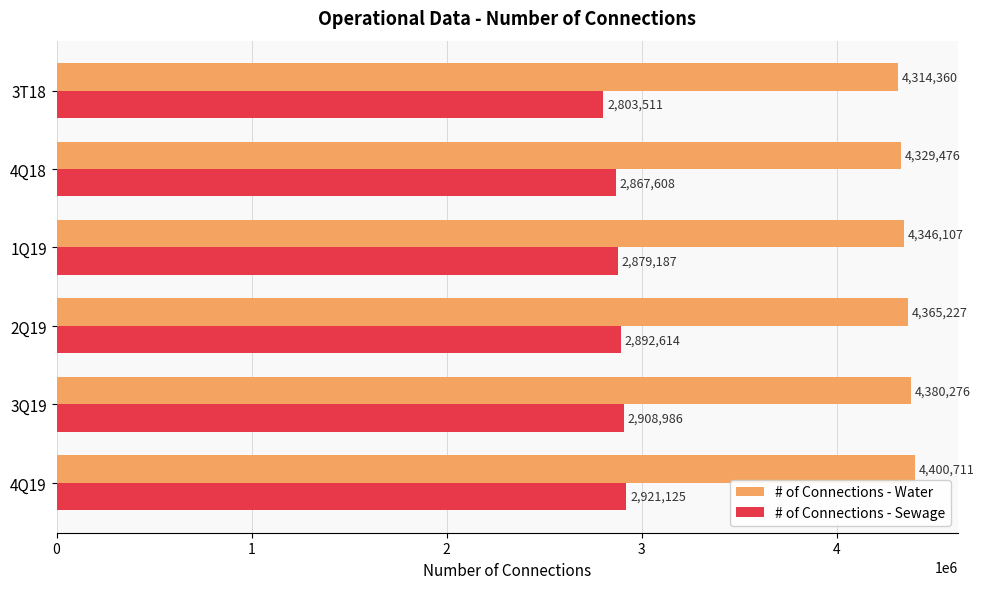

True or false: # of Connections - Sewage has a value of 2867608 at 4Q18.

True